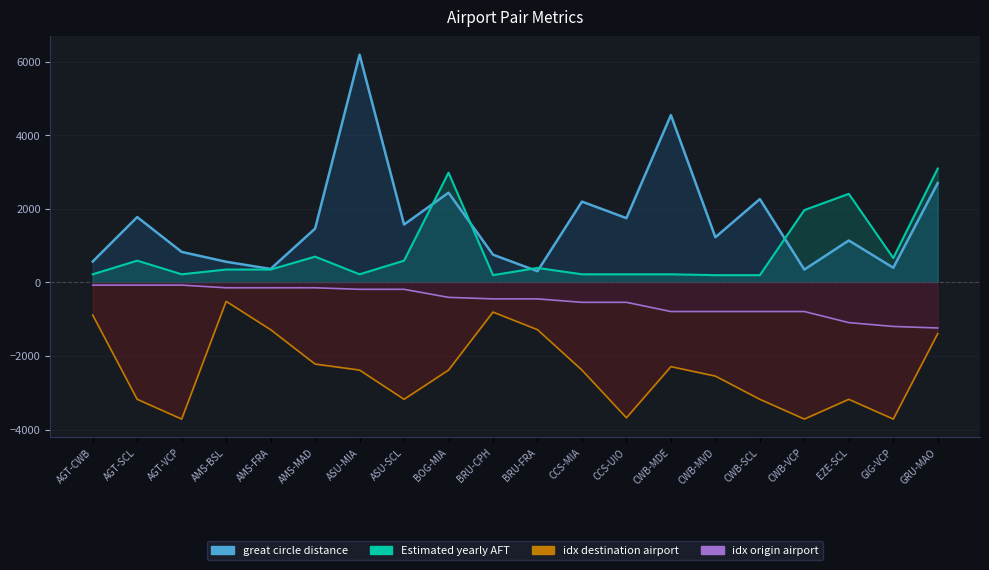

Reading right to left, what are all the values shown in this chart?

great circle distance: GRU-MAO=2700.1	GIG-VCP=398.9	EZE-SCL=1139.6	CWB-VCP=348.7	CWB-SCL=2263.7	CWB-MVD=1227.4	CWB-MDE=4544.5	CCS-UIO=1746.4	CCS-MIA=2195.1	BRU-FRA=305.0	BRU-CPH=753.4	BOG-MIA=2437.4	ASU-SCL=1572.4	ASU-MIA=6185.6	AMS-MAD=1462.4	AMS-FRA=366.3	AMS-BSL=561.1	AGT-VCP=829.0	AGT-SCL=1774.7	AGT-CWB=568.1
Estimated yearly AFT: GRU-MAO=3092.8	GIG-VCP=662.7	EZE-SCL=2406.3	CWB-VCP=1964.4	CWB-SCL=197.1	CWB-MVD=197.1	CWB-MDE=220.9	CCS-UIO=220.9	CCS-MIA=220.9	BRU-FRA=394.2	BRU-CPH=197.1	BOG-MIA=2980.6	ASU-SCL=591.4	ASU-MIA=220.9	AMS-MAD=700.1	AMS-FRA=350.1	AMS-BSL=350.1	AGT-VCP=220.9	AGT-SCL=591.4	AGT-CWB=220.9
idx destination airport: GRU-MAO=-1388.8	GIG-VCP=-3711.4	EZE-SCL=-3174.5	CWB-VCP=-3711.4	CWB-SCL=-3174.5	CWB-MVD=-2544.3	CWB-MDE=-2287.5	CCS-UIO=-3676.3	CCS-MIA=-2380.9	BRU-FRA=-1283.8	BRU-CPH=-805.3	BOG-MIA=-2380.9	ASU-SCL=-3174.5	ASU-MIA=-2380.9	AMS-MAD=-2217.5	AMS-FRA=-1283.8	AMS-BSL=-513.5	AGT-VCP=-3711.4	AGT-SCL=-3174.5	AGT-CWB=-887.0
idx origin airport: GRU-MAO=-1237.1	GIG-VCP=-1195.5	EZE-SCL=-1091.6	CWB-VCP=-790.1	CWB-SCL=-790.1	CWB-MVD=-790.1	CWB-MDE=-790.1	CCS-UIO=-540.6	CCS-MIA=-540.6	BRU-FRA=-447.0	BRU-CPH=-447.0	BOG-MIA=-405.4	ASU-SCL=-187.1	ASU-MIA=-187.1	AMS-MAD=-145.5	AMS-FRA=-145.5	AMS-BSL=-145.5	AGT-VCP=-72.8	AGT-SCL=-72.8	AGT-CWB=-72.8